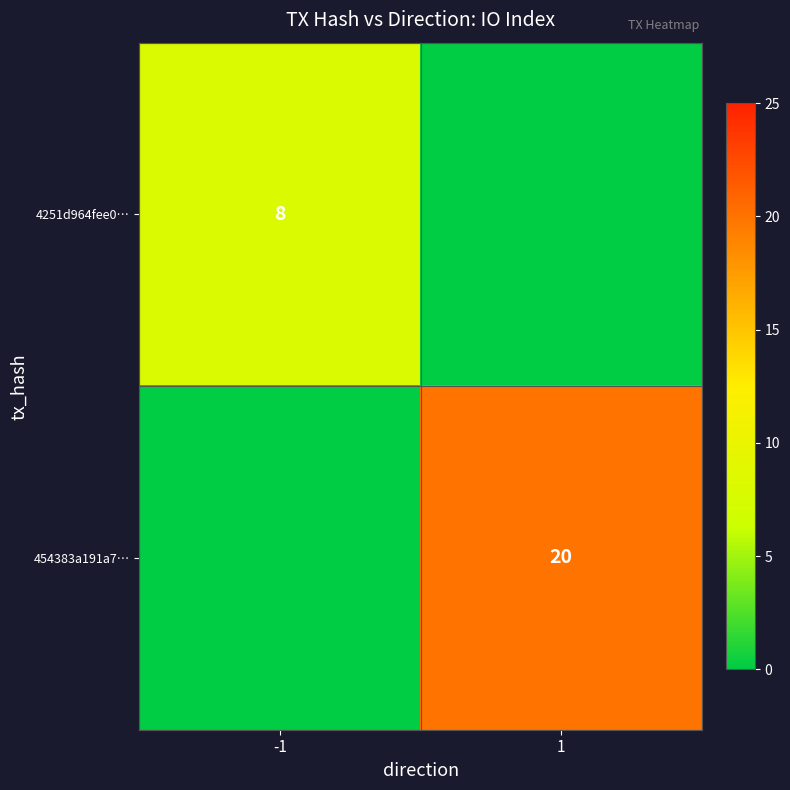

True or false: 454383a191a7… has a value of 20 at 1.

True